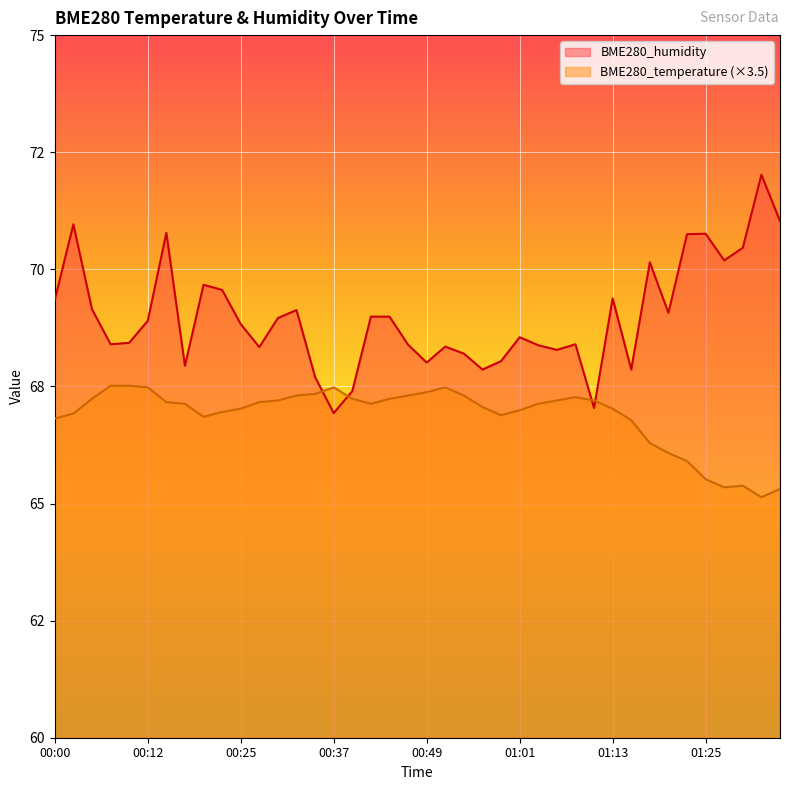

How many lines are shown in the chart?

2